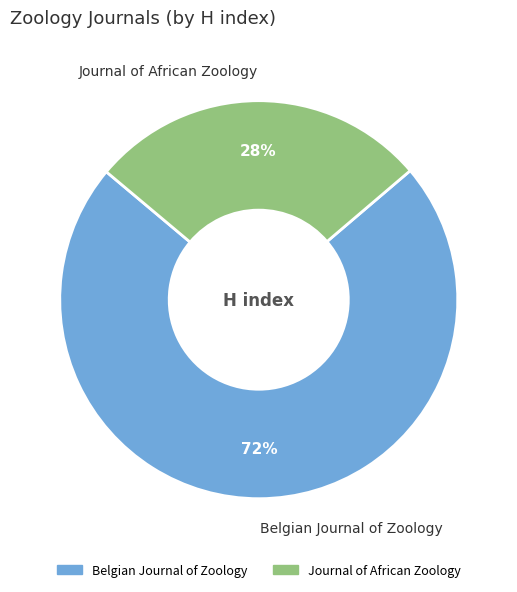

How many slices are in this pie chart?

2